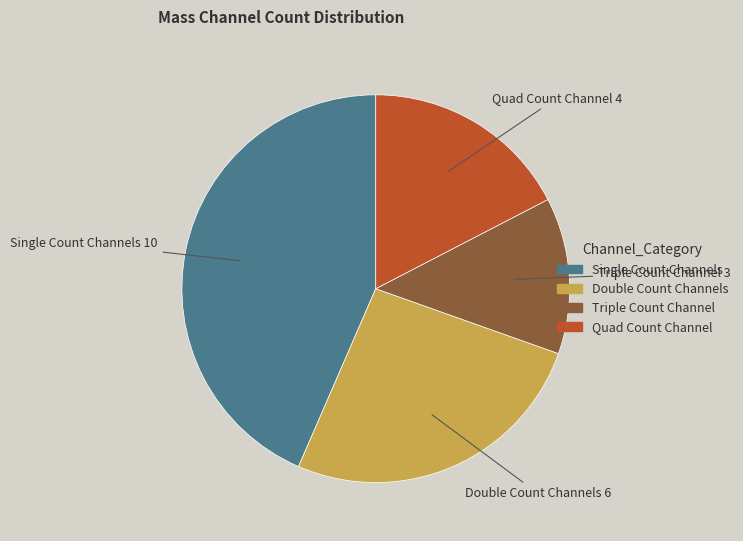

Is there a majority slice in this chart?

No